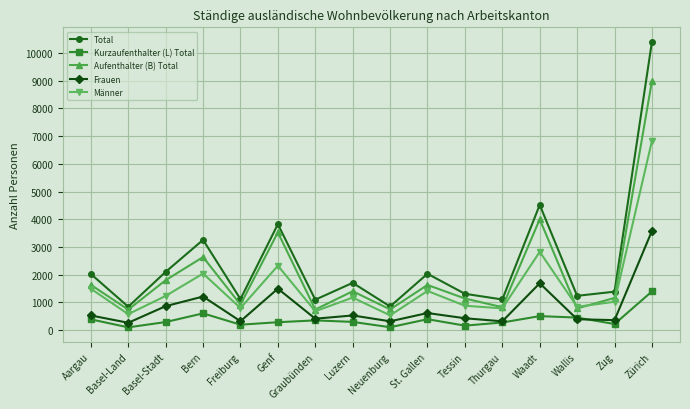

What is the maximum value for Kurzaufenthalter (L) Total?

1398